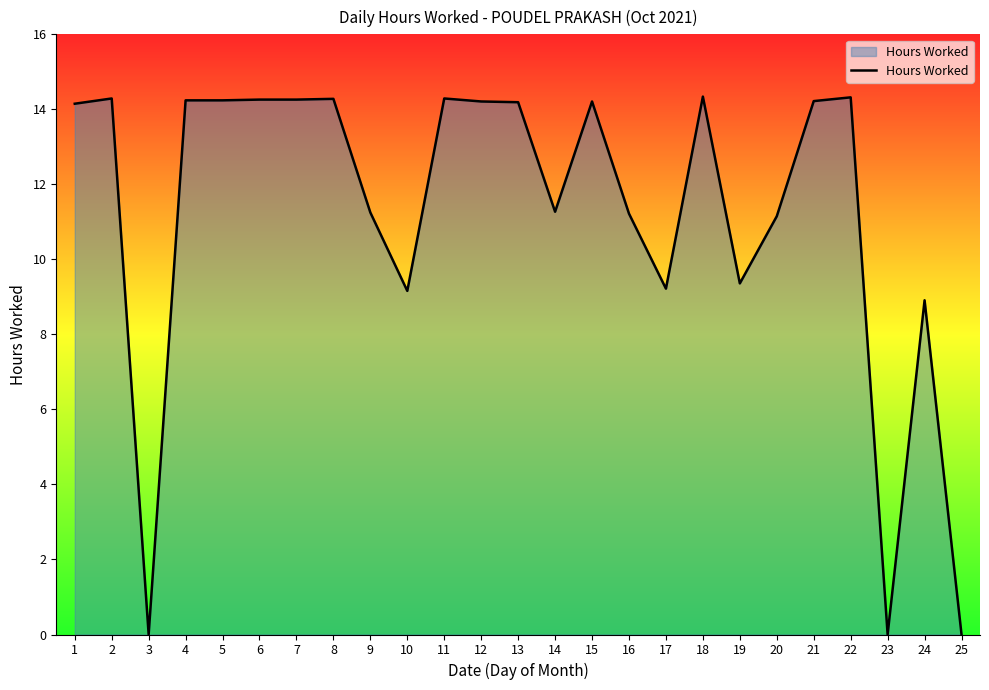

Is it true that the value at 1 is 19.7?

False